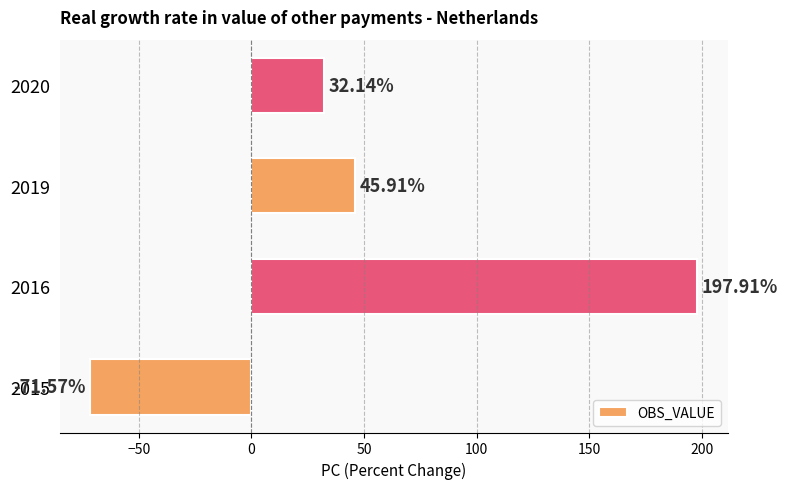

Which has a higher value, 2019 or 2020?

2019